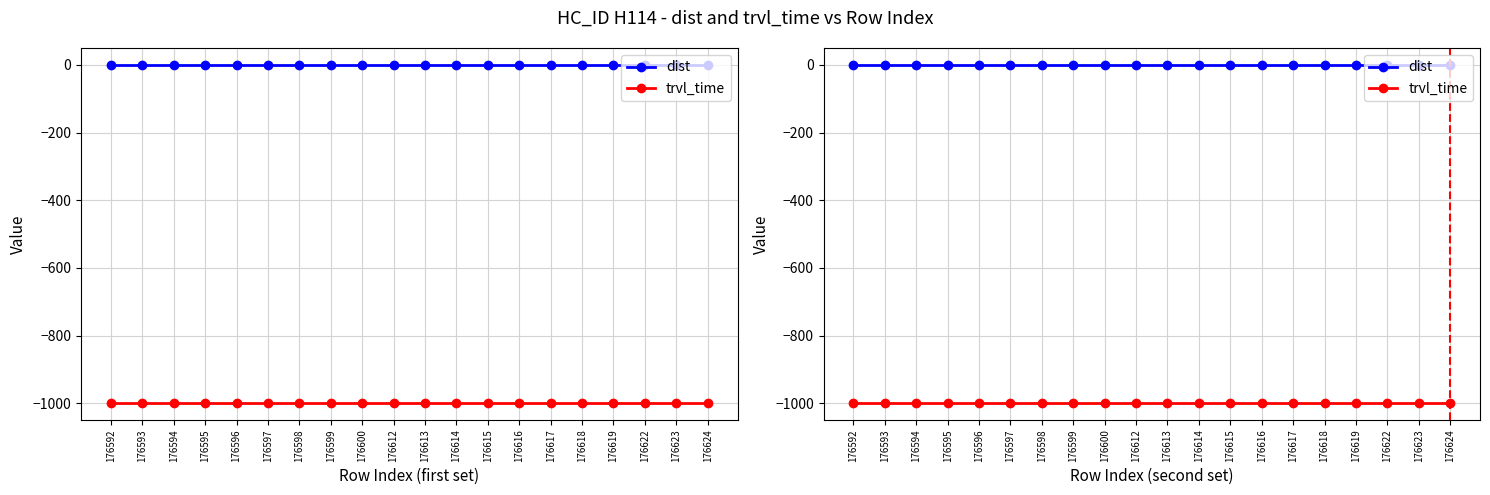

What are all the series names shown in the legend?

dist, trvl_time